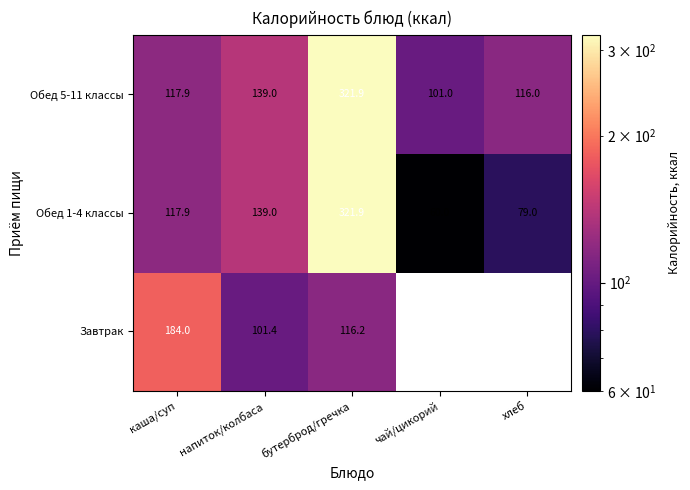

At which label does Обед 5-11 классы reach its peak?

бутерброд/гречка